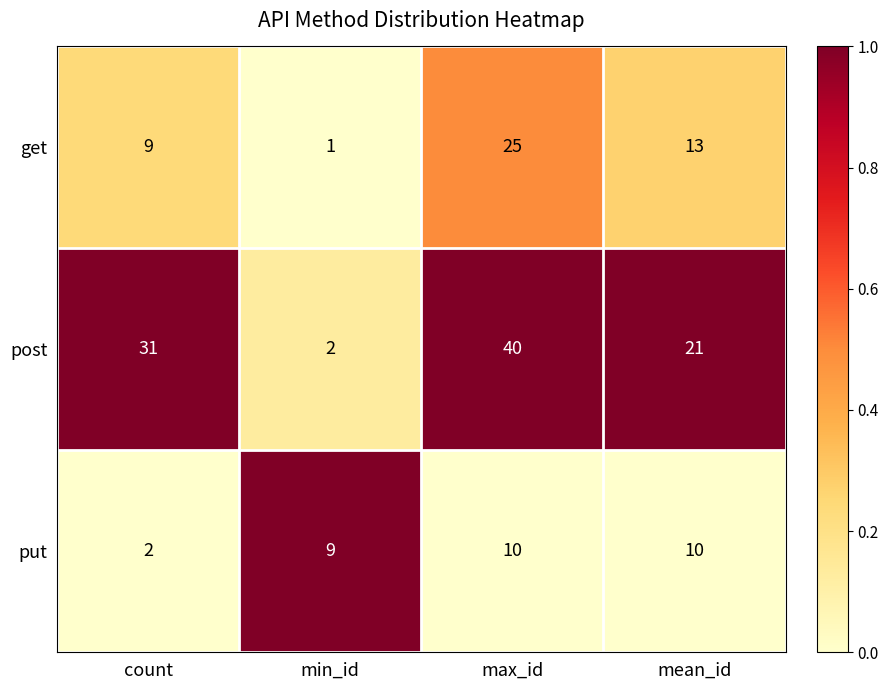

Reading left to right, list all the values displayed in this chart.

get: 9	1	25	13
post: 31	2	40	21
put: 2	9	10	10